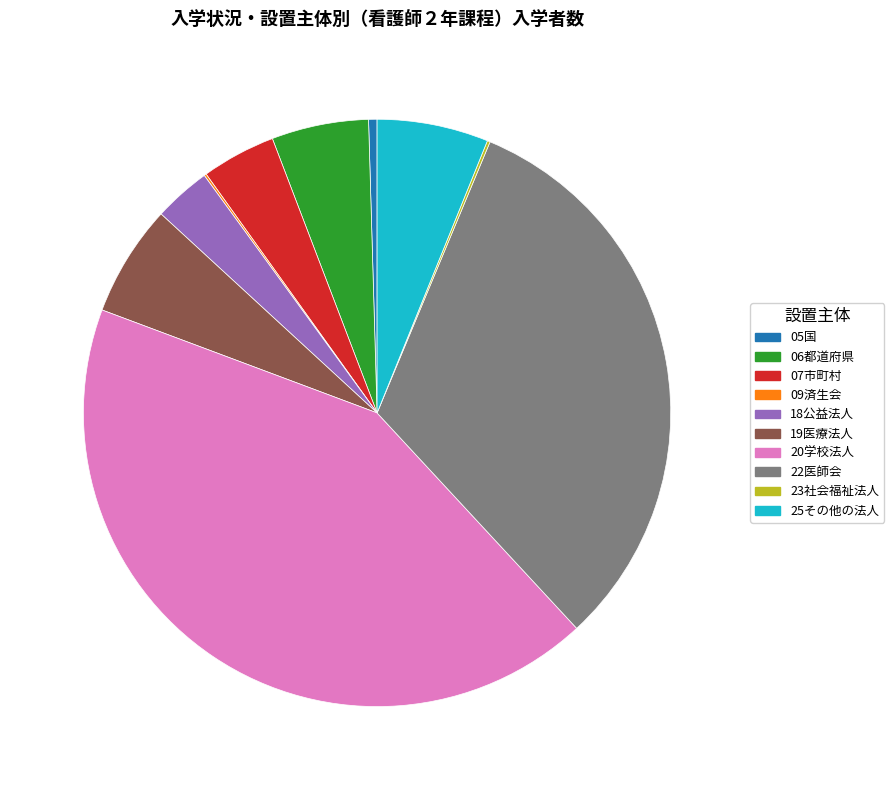

Does 19医療法人 account for over 50% of the chart?

No